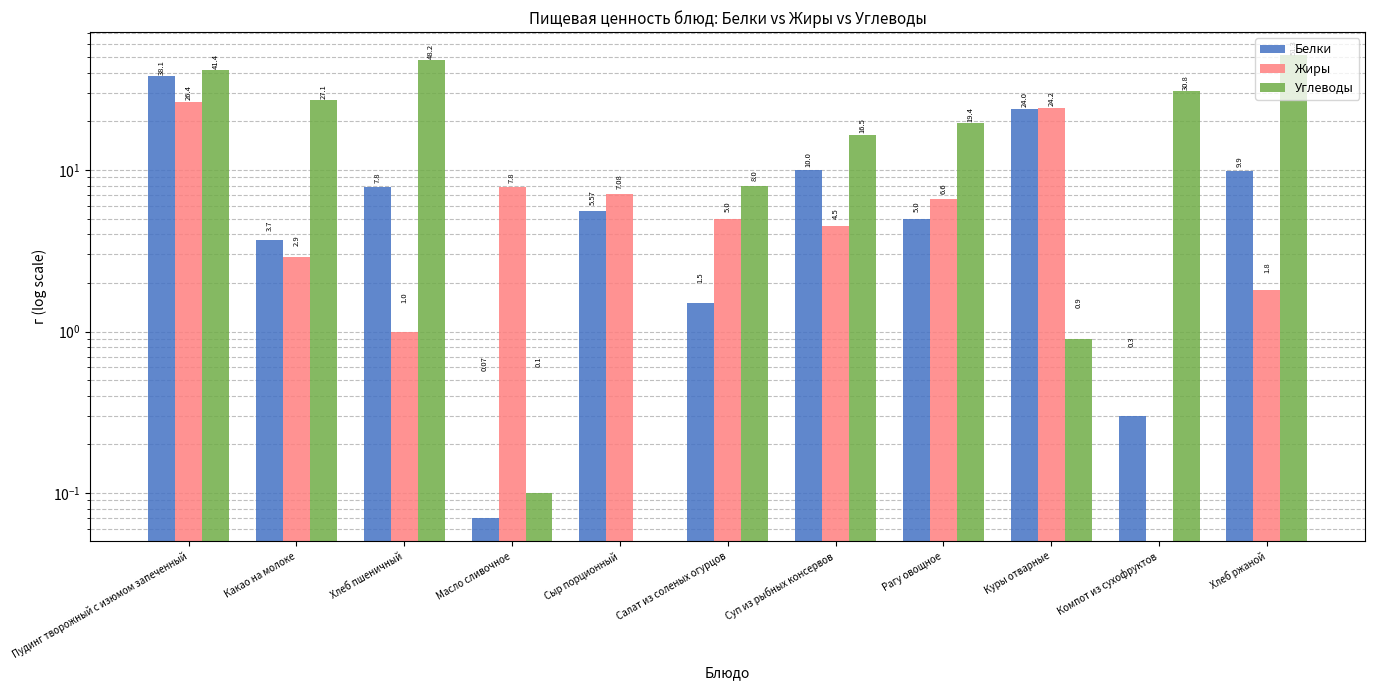

Is it true that Жиры equals 1.0 at Хлеб пшеничный?

True